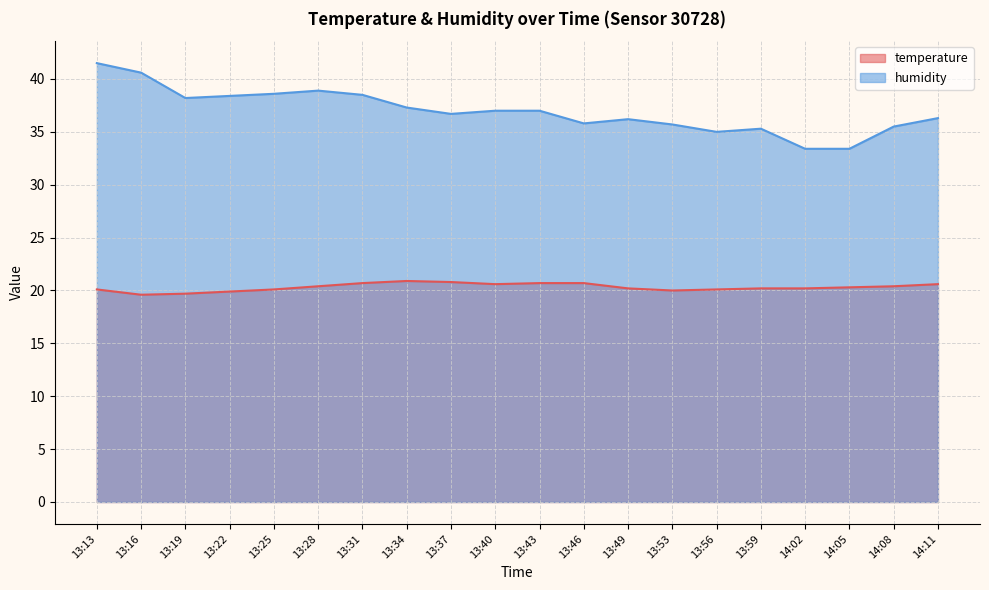

How many data points does each series have?

20